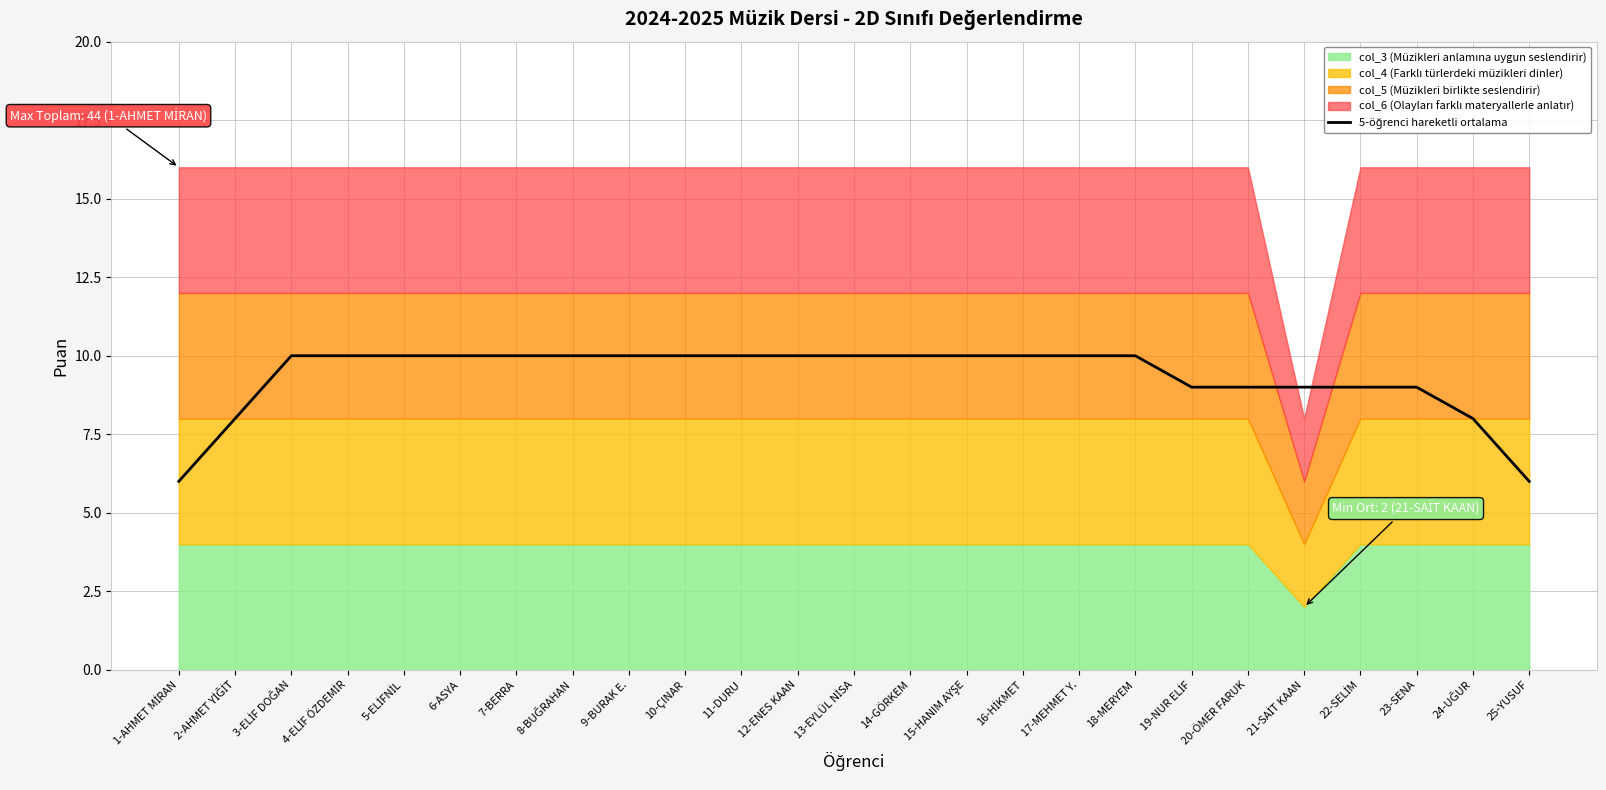

Reading left to right, transcribe all the data shown in this chart.

1-AHMET MİRAN=6.0	2-AHMET YİĞİT=8.0	3-ELİF DOĞAN=10.0	4-ELİF ÖZDEMİR=10.0	5-ELİFNİL=10.0	6-ASYA=10.0	7-BERRA=10.0	8-BUĞRAHAN=10.0	9-BURAK E.=10.0	10-ÇINAR=10.0	11-DURU=10.0	12-ENES KAAN=10.0	13-EYLÜL NİSA=10.0	14-GÖRKEM=10.0	15-HANIM AYŞE=10.0	16-HİKMET=10.0	17-MEHMET Y.=10.0	18-MERYEM=10.0	19-NUR ELİF=9.0	20-ÖMER FARUK=9.0	21-SAİT KAAN=9.0	22-SELİM=9.0	23-SENA=9.0	24-UĞUR=8.0	25-YUSUF=6.0